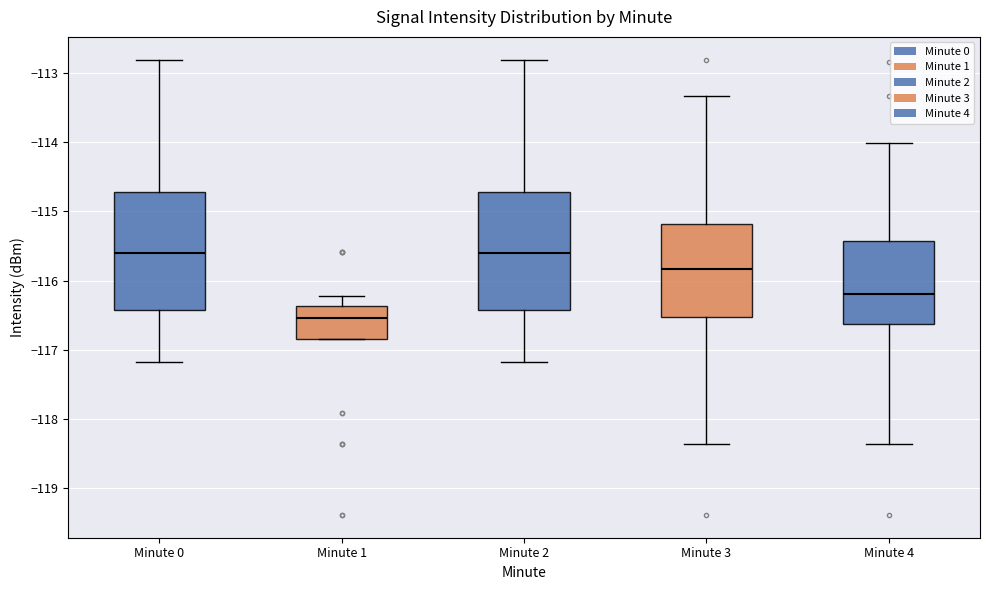

Reading left to right, read every box against the y-axis: the position of its median line, the range the box covers, and the ends of its whiskers. The values are not printed on the chart, so give them approximately, as read against the axis.

Minute 0: median -115.6, box -116.4 to -114.7, whiskers -117.2 to -112.8
Minute 1: median -116.5, box -116.9 to -116.4, whiskers -116.9 to -116.2
Minute 2: median -115.6, box -116.4 to -114.7, whiskers -117.2 to -112.8
Minute 3: median -115.8, box -116.5 to -115.2, whiskers -118.4 to -113.3
Minute 4: median -116.2, box -116.6 to -115.4, whiskers -118.4 to -114.0